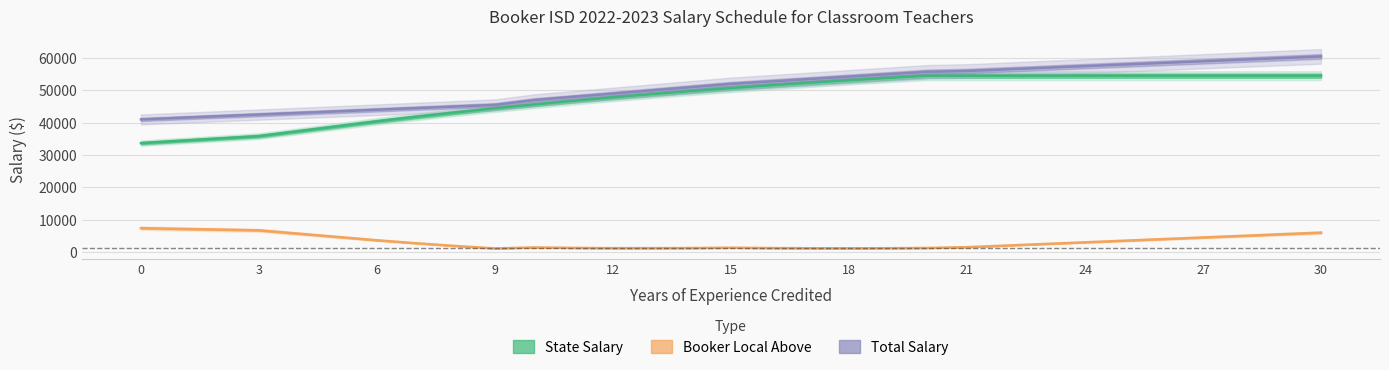

The Booker Local Above series shows 519 at 11. True or false?

False